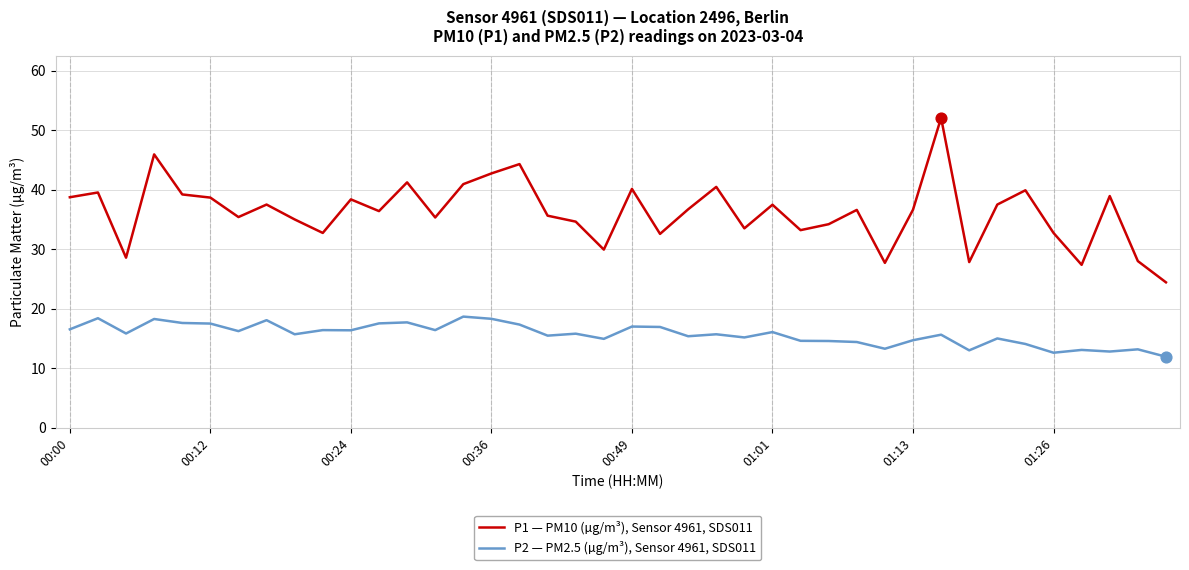

At how many categories does at least one series exceed 32?

33